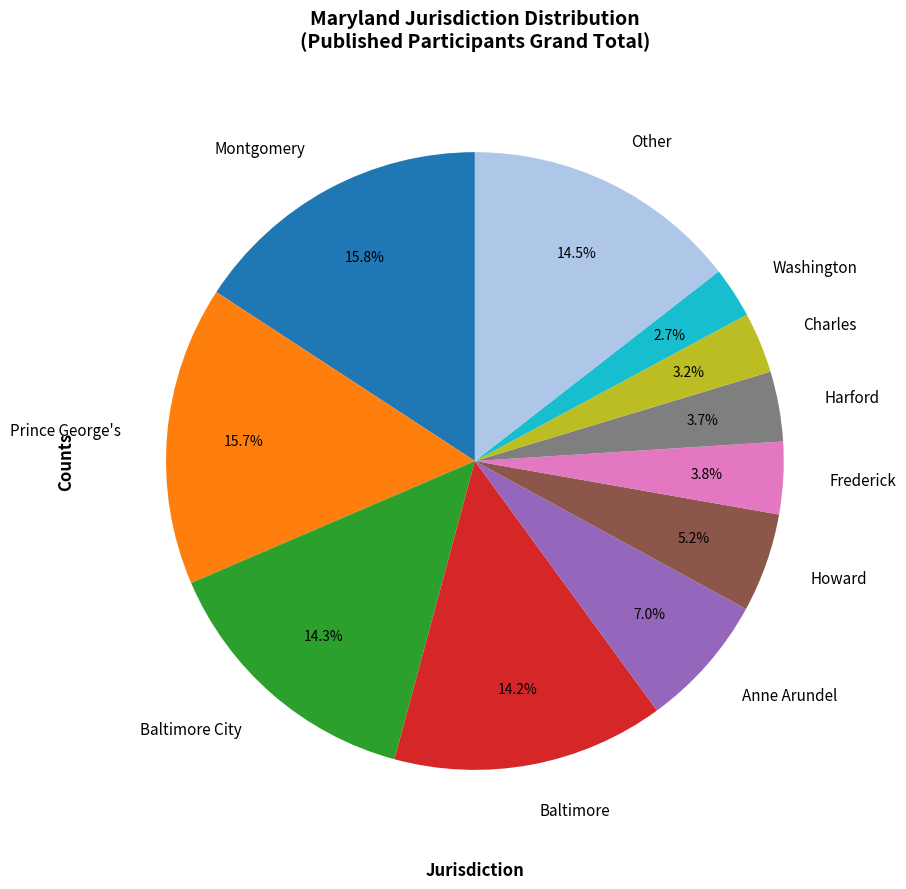

What is the smallest slice in the pie chart?

Washington